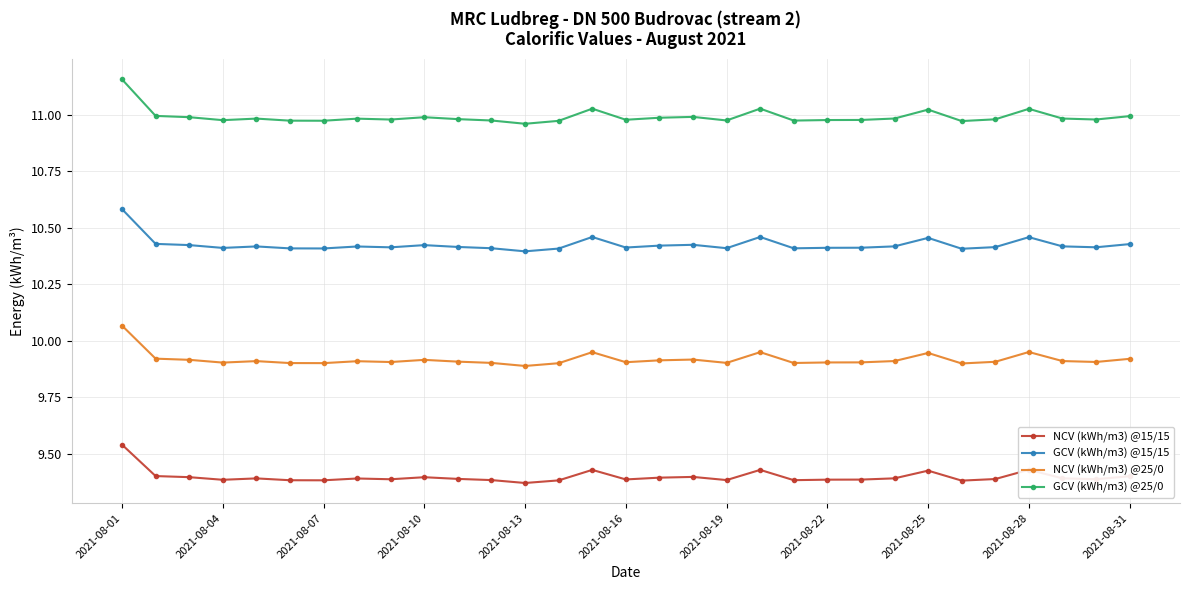

At how many categories does at least one series exceed 10?

31